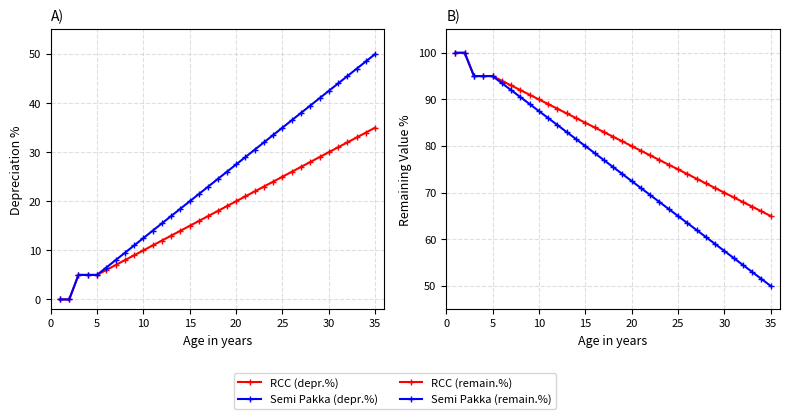

Is the value of RCC (remain.%) at 40 greater than the value of Semi Pakka (depr.%) at 32?

Yes